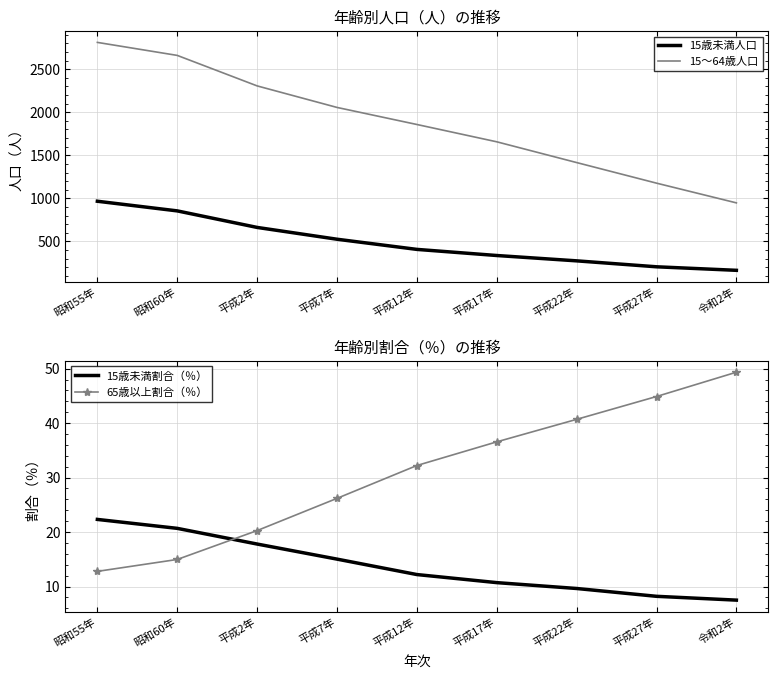

True or false: 15歳未満人口 and 15～64歳人口 intersect in this chart.

False